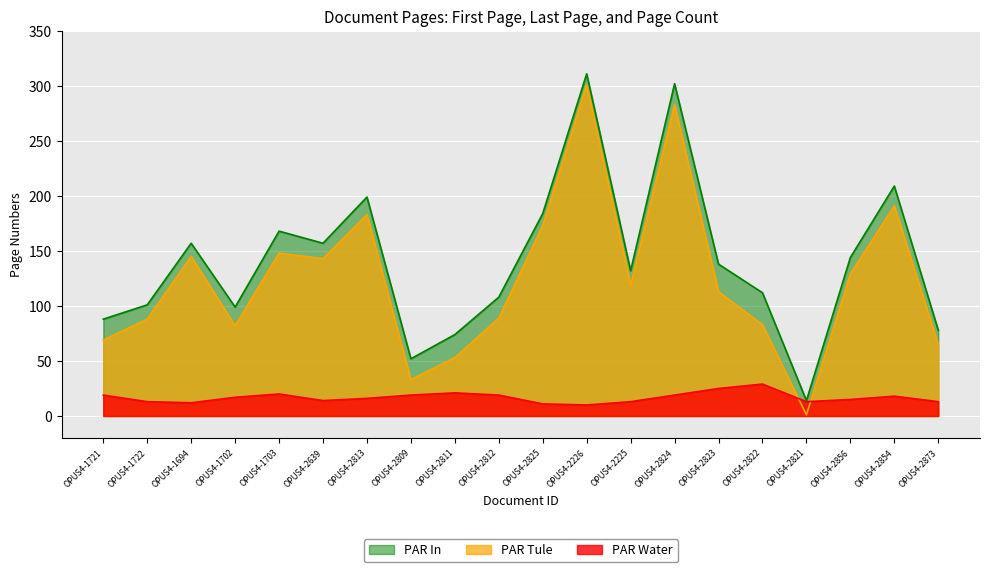

Which category has the lowest value across all series?

OPUS4-2821